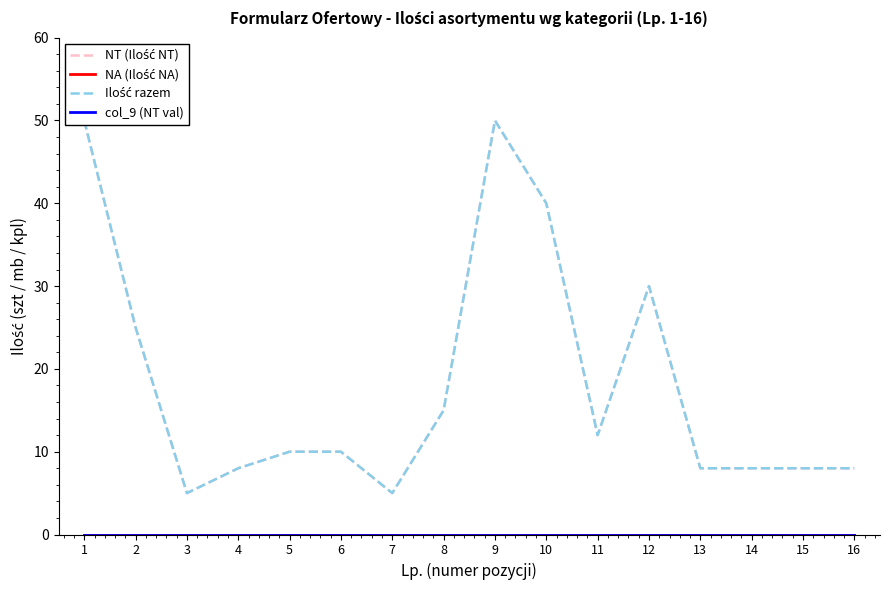

True or false: col_9 (NT val) and NT (Ilość NT) cross at least once.

False